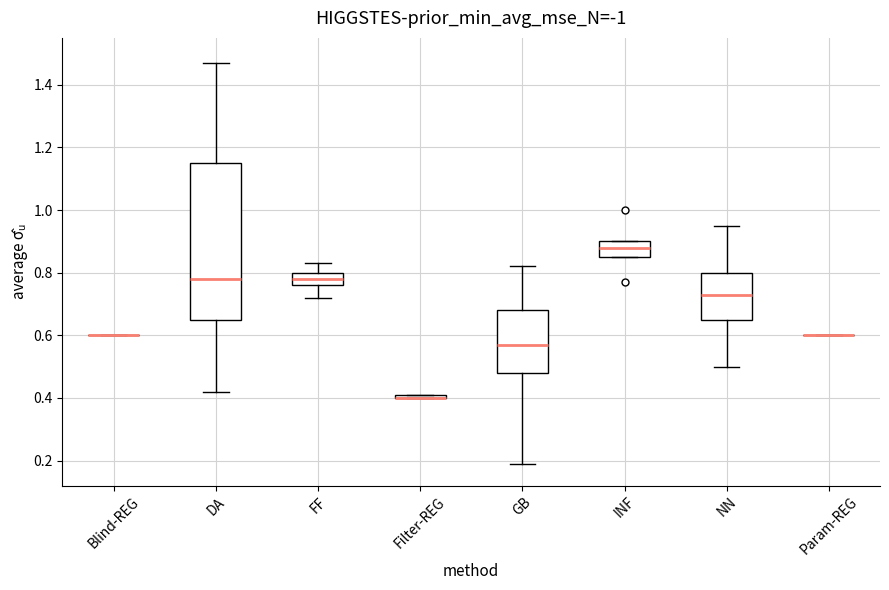

Where is the upper edge of the box for Filter-REG on the y-axis? The values are not printed on the chart, so give them approximately, as read against the axis.

0.42